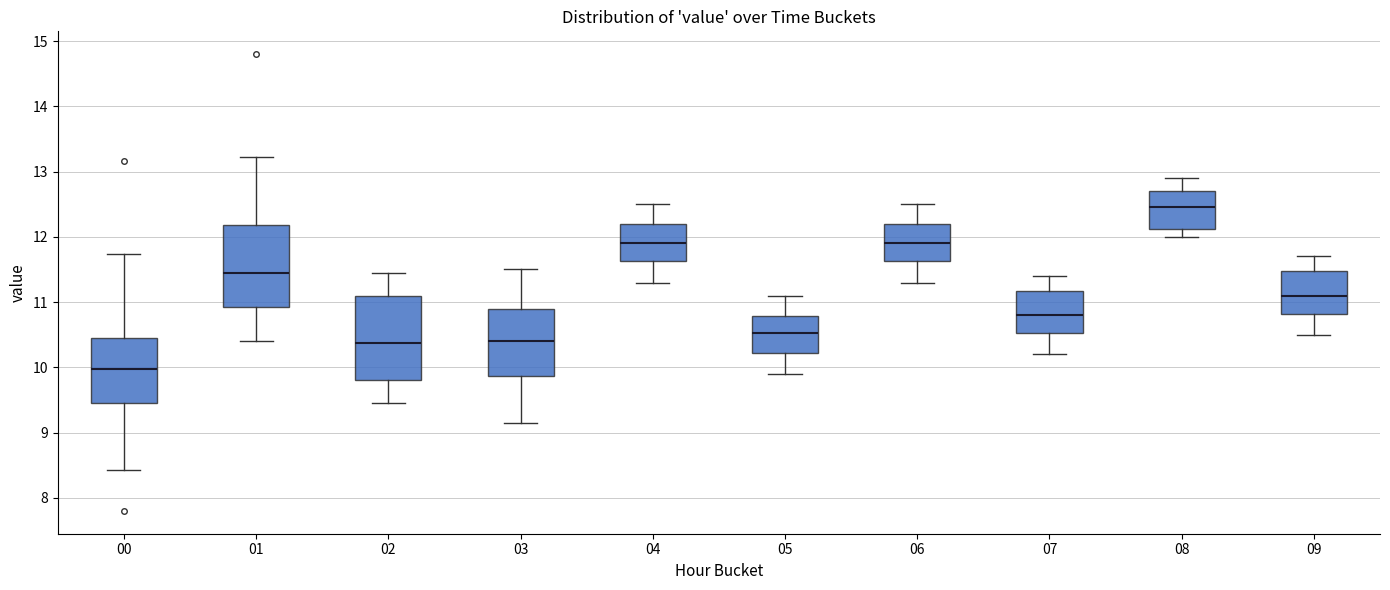

Reading left to right, transcribe this box plot: for each box, give where its median line is, the range the box spans, and where its two whiskers end, as read against the y-axis. The values are not printed on the chart, so give them approximately, as read against the axis.

00: median 10.0, box 9.5 to 10.5, whiskers 8.4 to 11.7
01: median 11.5, box 10.9 to 12.2, whiskers 10.4 to 13.2
02: median 10.4, box 9.8 to 11.1, whiskers 9.5 to 11.5
03: median 10.4, box 9.9 to 10.9, whiskers 9.2 to 11.5
04: median 11.9, box 11.6 to 12.2, whiskers 11.3 to 12.5
05: median 10.5, box 10.2 to 10.8, whiskers 9.9 to 11.1
06: median 11.9, box 11.6 to 12.2, whiskers 11.3 to 12.5
07: median 10.8, box 10.5 to 11.2, whiskers 10.2 to 11.4
08: median 12.5, box 12.1 to 12.7, whiskers 12.0 to 12.9
09: median 11.1, box 10.8 to 11.5, whiskers 10.5 to 11.7